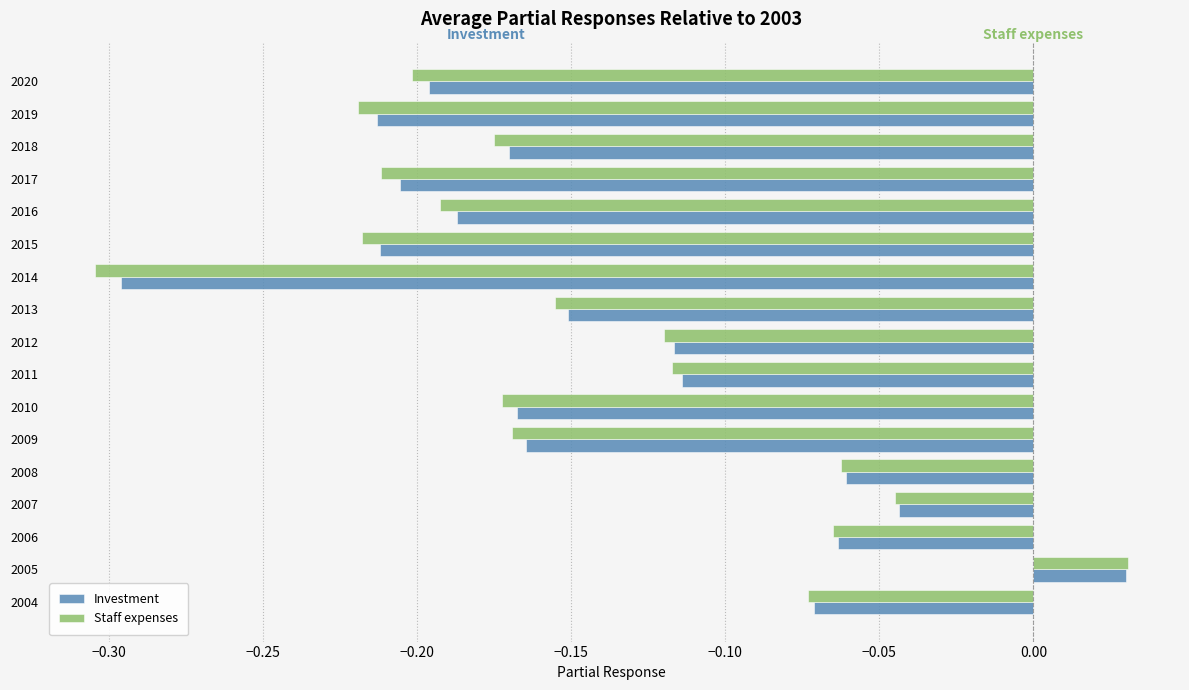

At which category is the sum across all series the highest?

2005